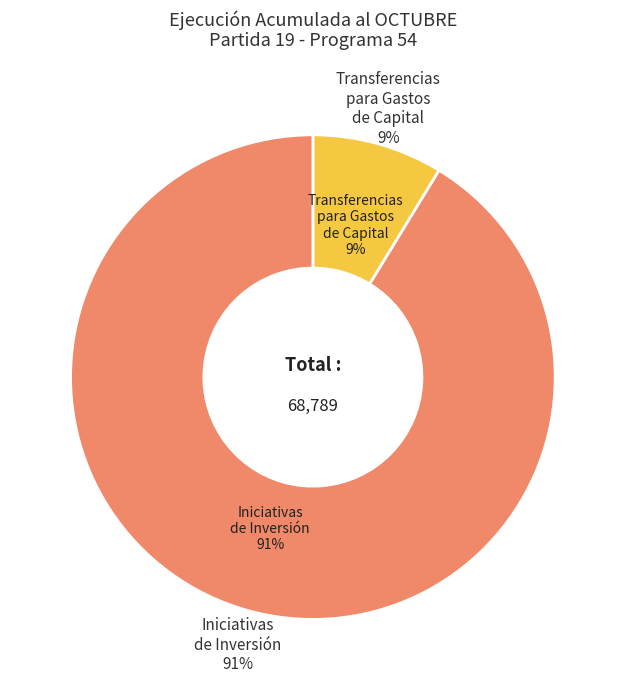

To the nearest percent, what is the combined percentage of INICIATIVAS DE INVERSIÓN and TRANSFERENCIAS PARA GASTOS DE CAPITAL?

100%